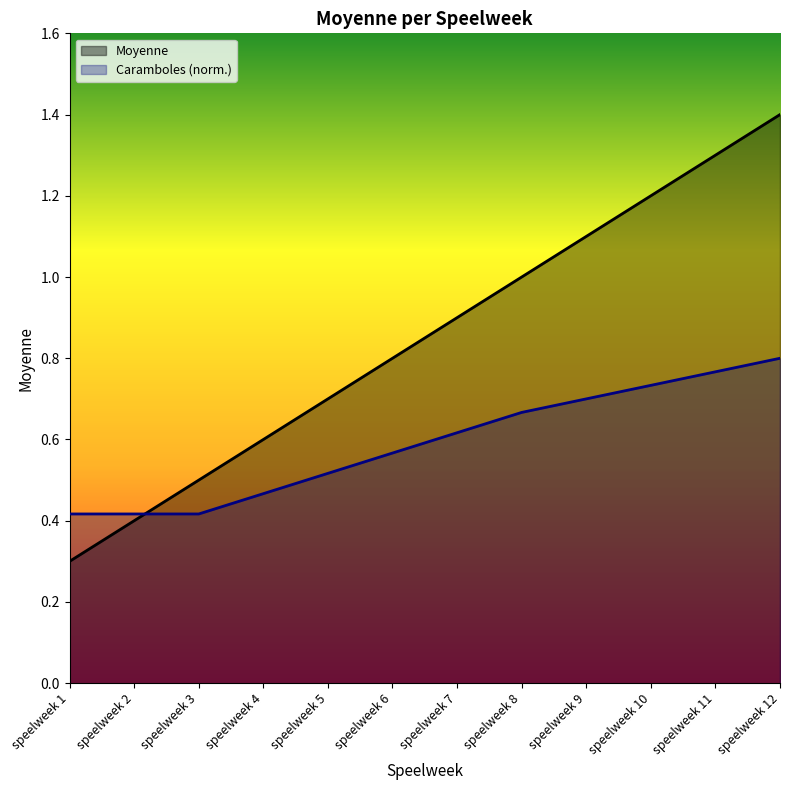

What is the ratio of the value at speelweek 3 to the value at speelweek 9?

0.5